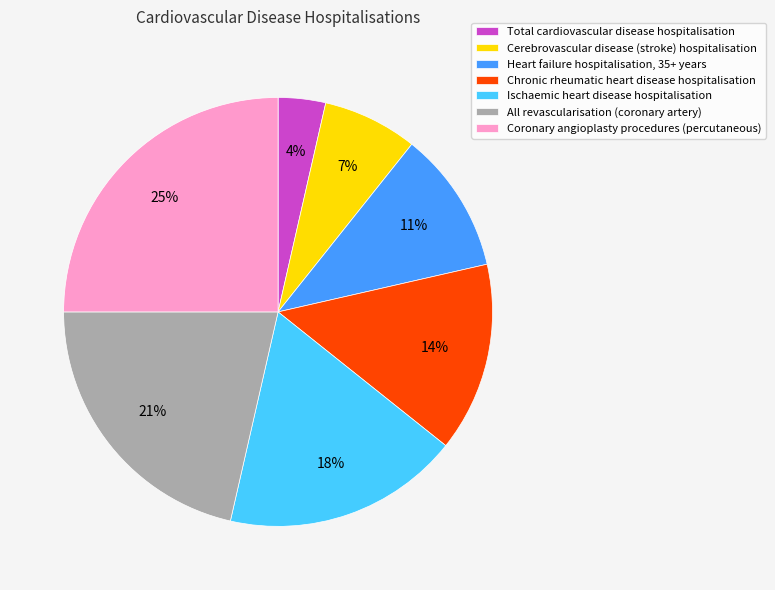

What is the smallest slice in the pie chart?

Total cardiovascular disease hospitalisation